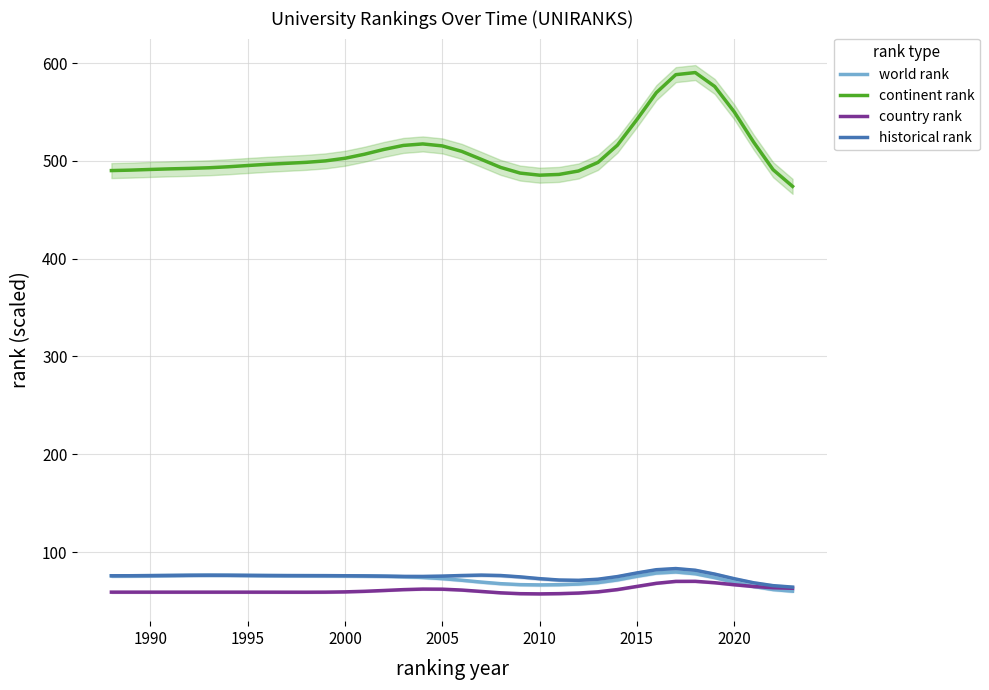

True or false: country rank has a value of 59.0 at 1995.

True